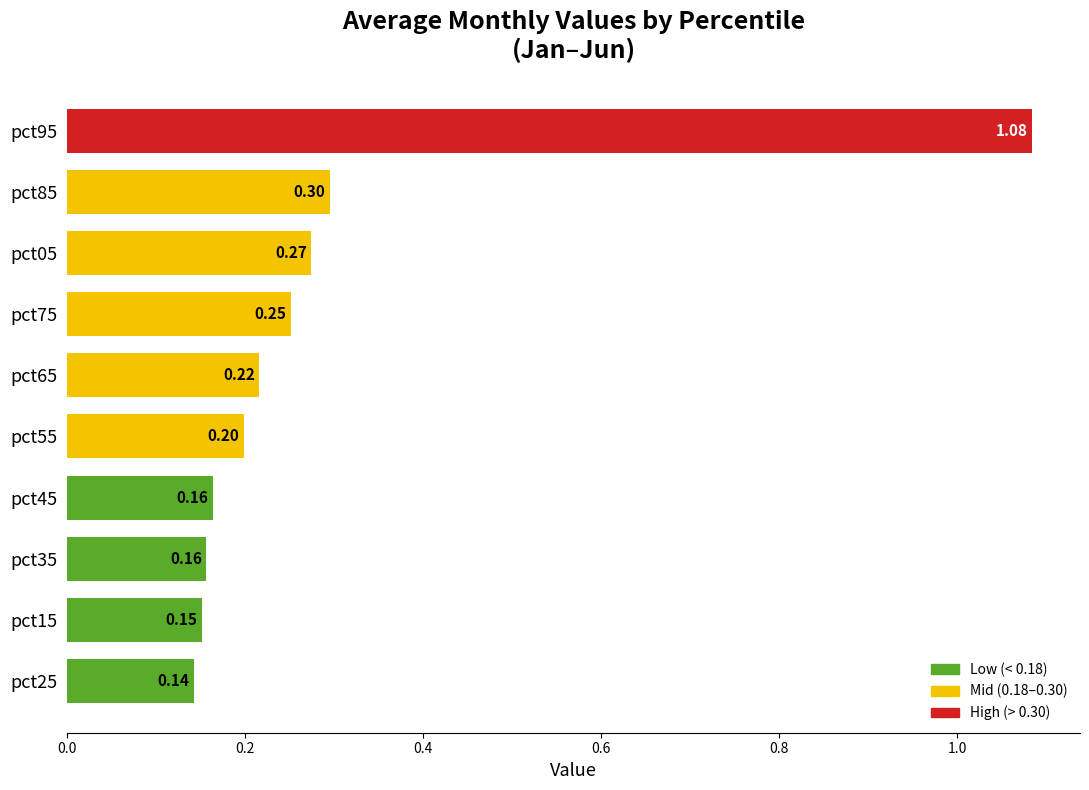

What is the sum of all values?

2.9